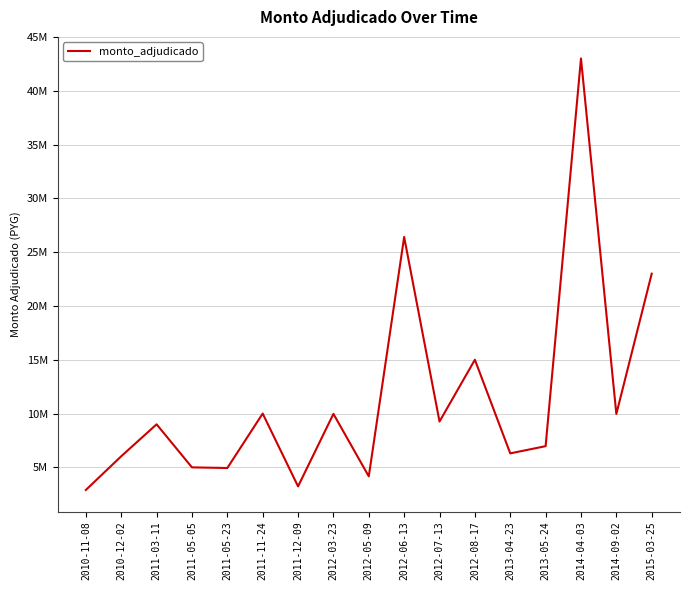

What is the sum of all values?

195130981